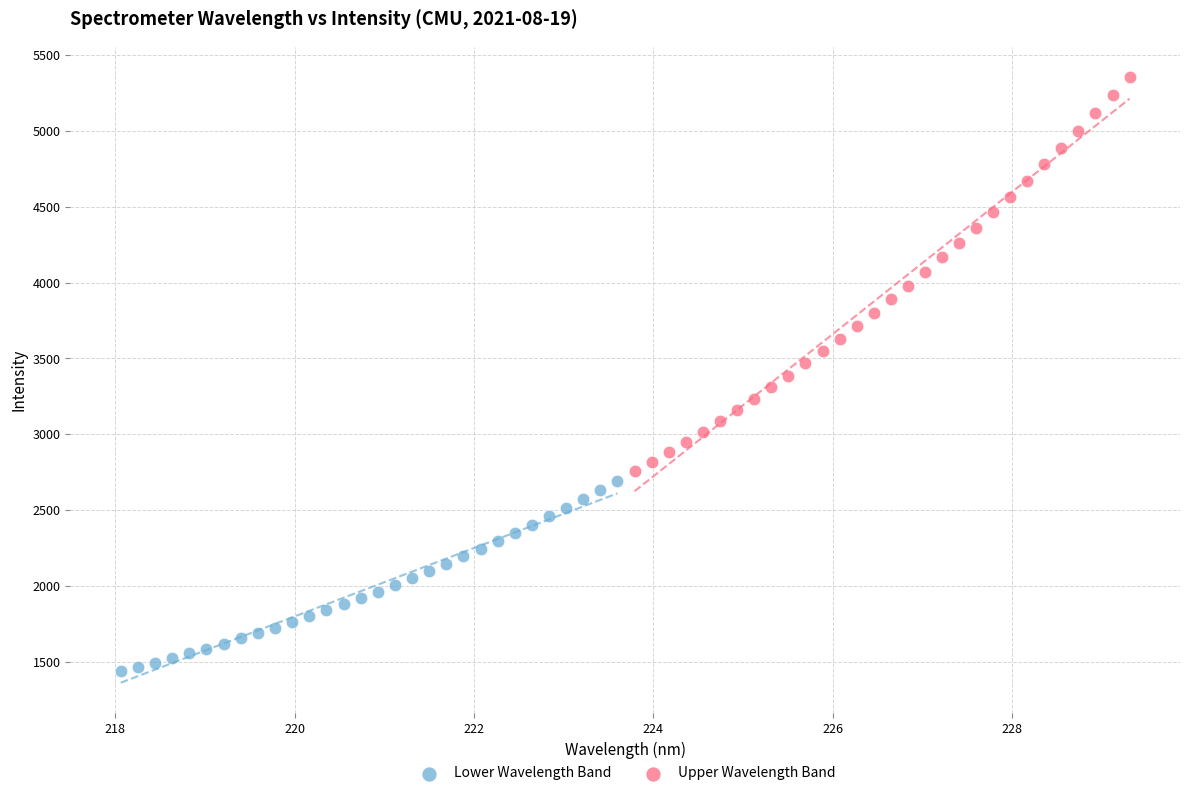

Which series contains the highest Y value?

Upper Wavelength Band